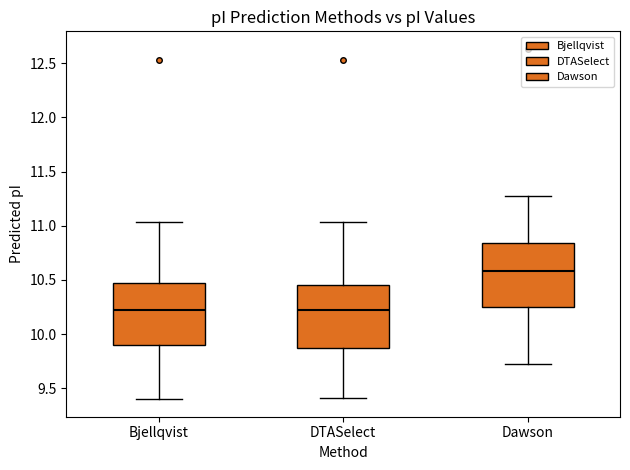

Reading left to right, transcribe this box plot: for each box, give where its median line is, the range the box spans, and where its two whiskers end, as read against the y-axis. The values are not printed on the chart, so give them approximately, as read against the axis.

Bjellqvist: median 10.25, box 9.90 to 10.45, whiskers 9.40 to 11.05
DTASelect: median 10.25, box 9.85 to 10.45, whiskers 9.40 to 11.05
Dawson: median 10.60, box 10.25 to 10.85, whiskers 9.70 to 11.25